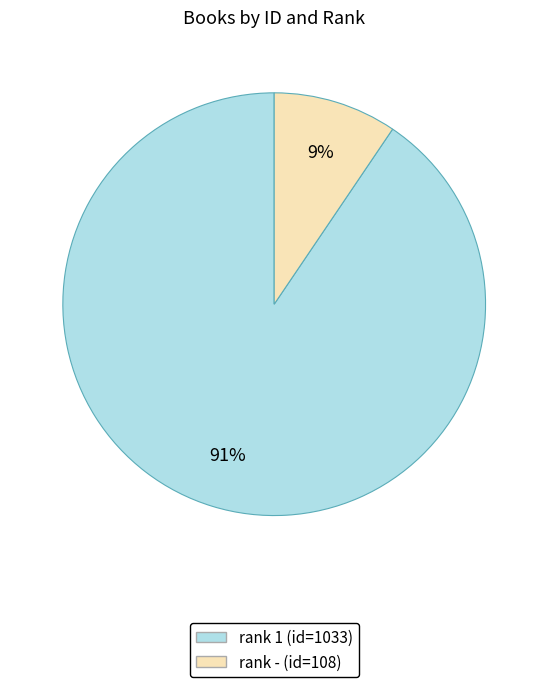

Is rank - (id=108) the majority of the pie?

No